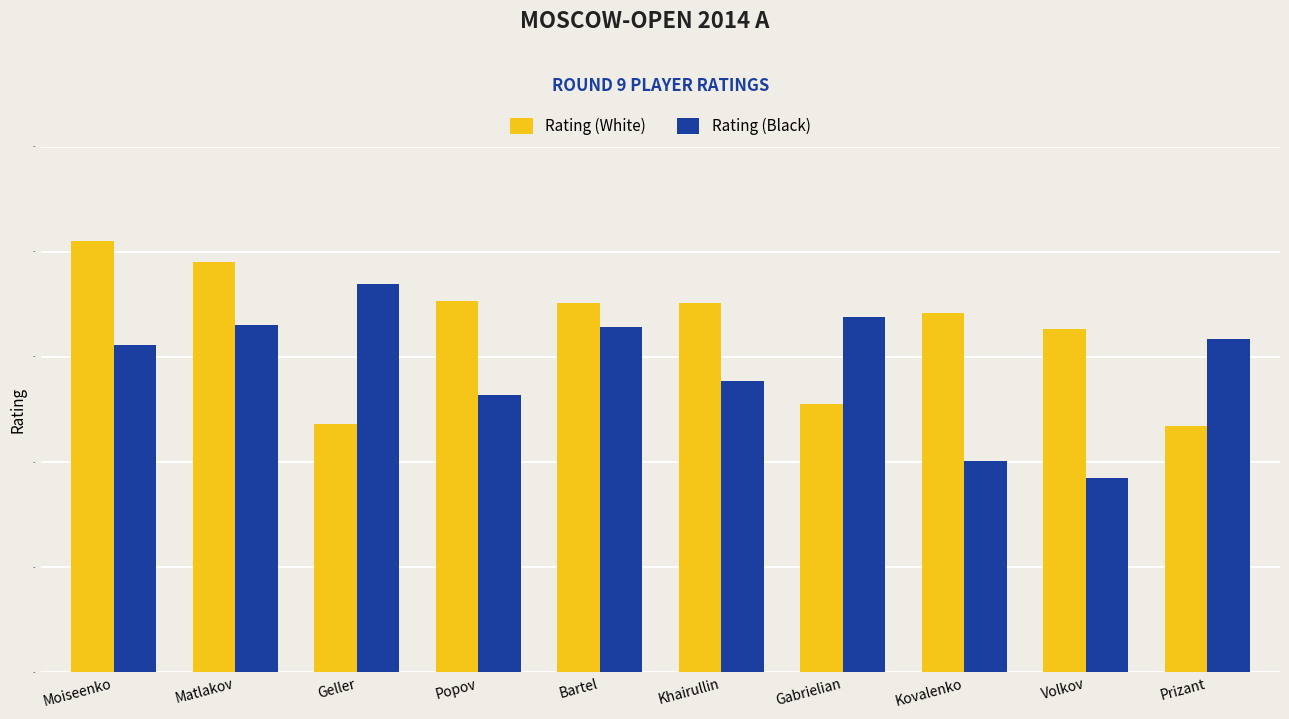

Rank the series by their maximum value, from lowest to highest.

Rating (Black), Rating (White)